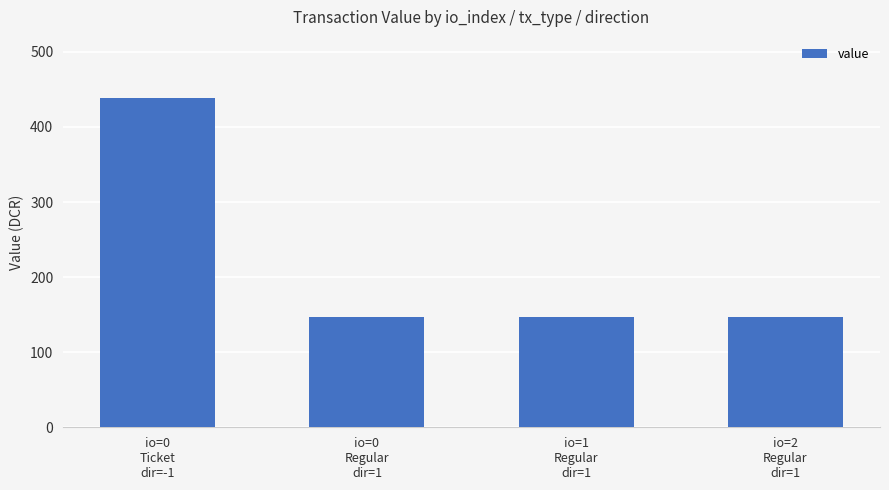

Approximately how many times larger is the value at io=0
Ticket
dir=-1 compared to io=1
Regular
dir=1?

3.0